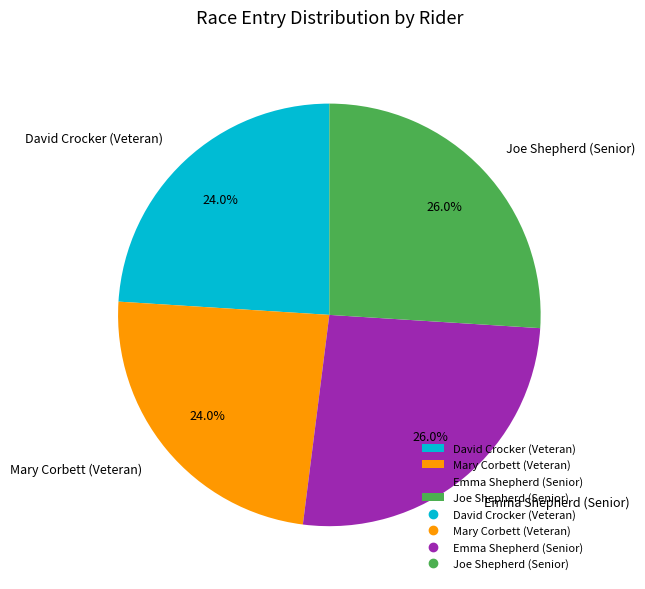

Between Joe Shepherd (Senior) and Mary Corbett (Veteran), which is larger?

Joe Shepherd (Senior)